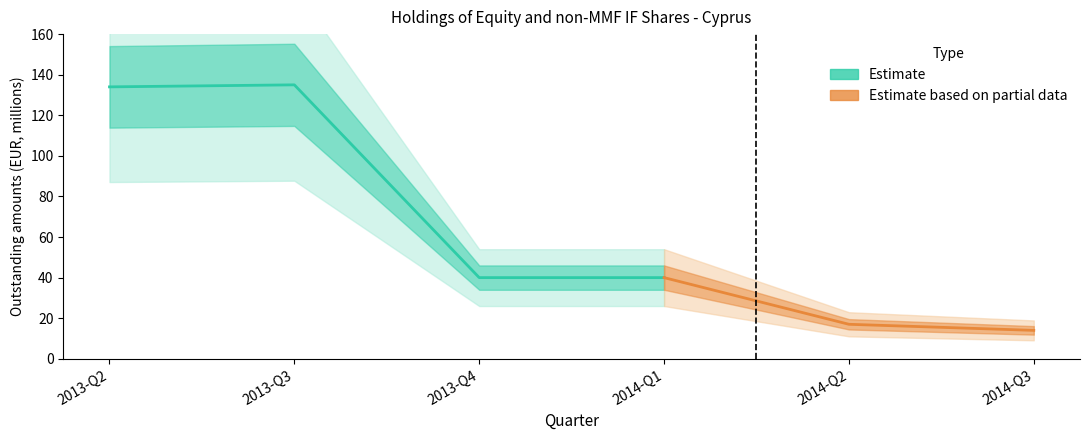

How many points are higher than both their immediate neighbors (excluding endpoints)?

1